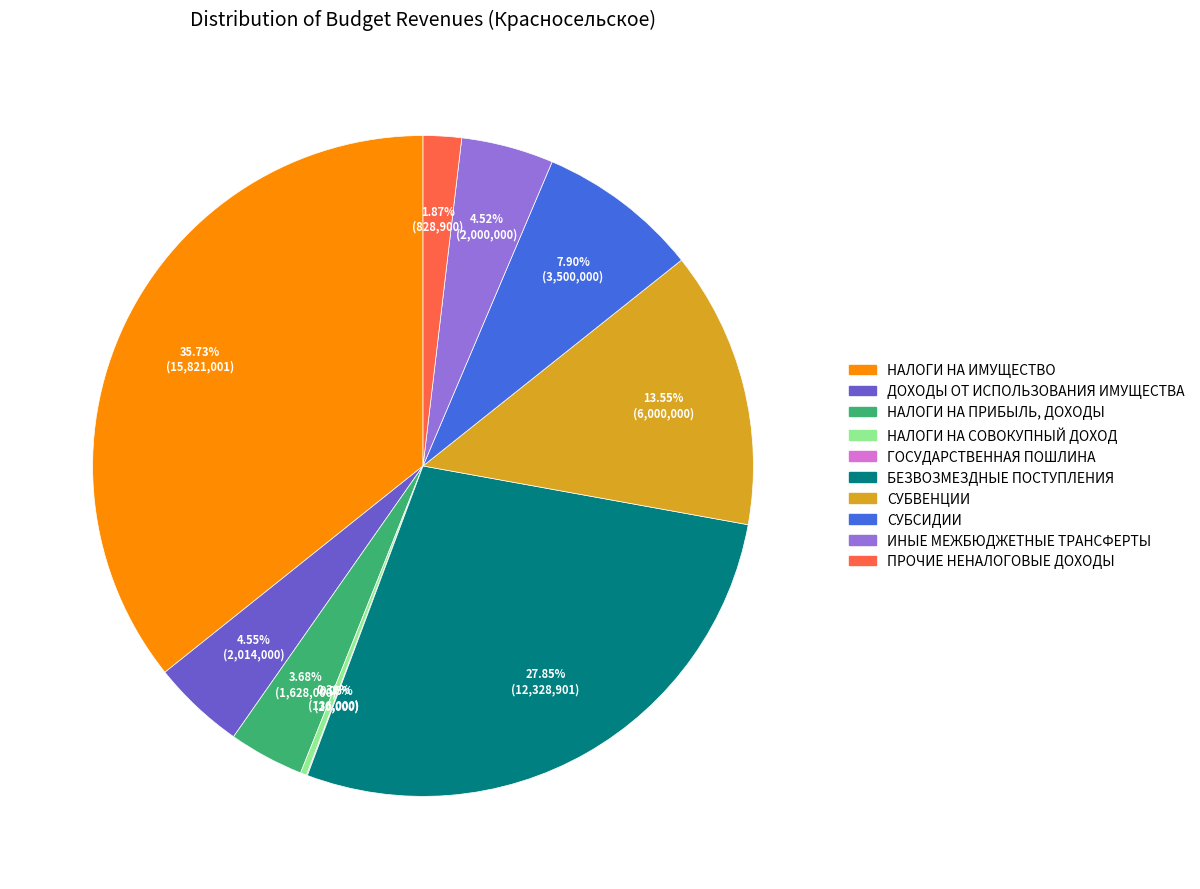

What percentage is the НАЛОГИ НА ИМУЩЕСТВО slice, to the nearest percent?

36%